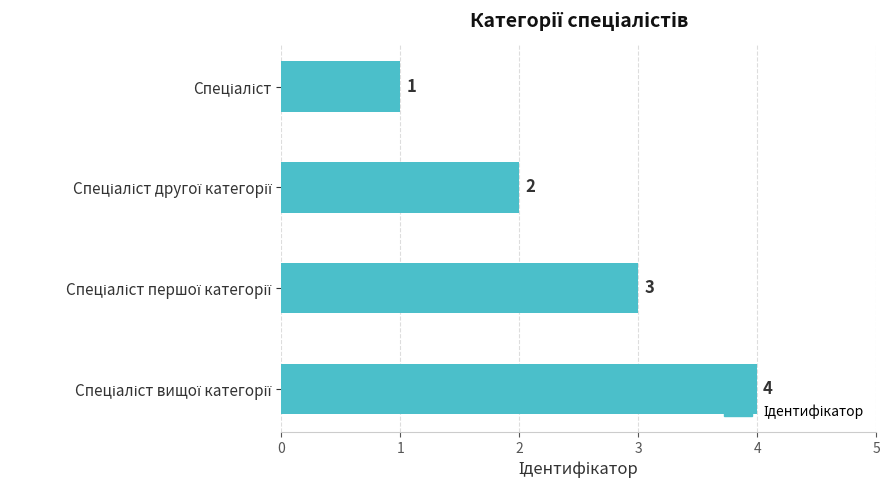

What is the value of the 1st bar from the top?

1